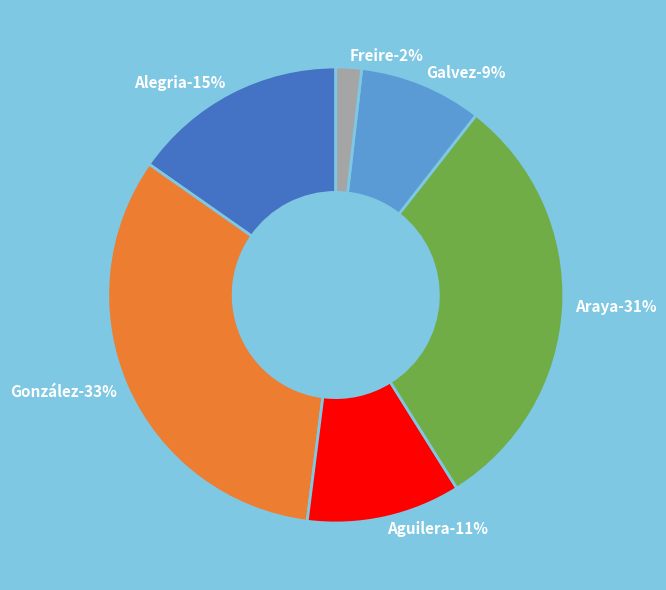

Approximately how many times larger is the value at González compared to Alegria?

2.1